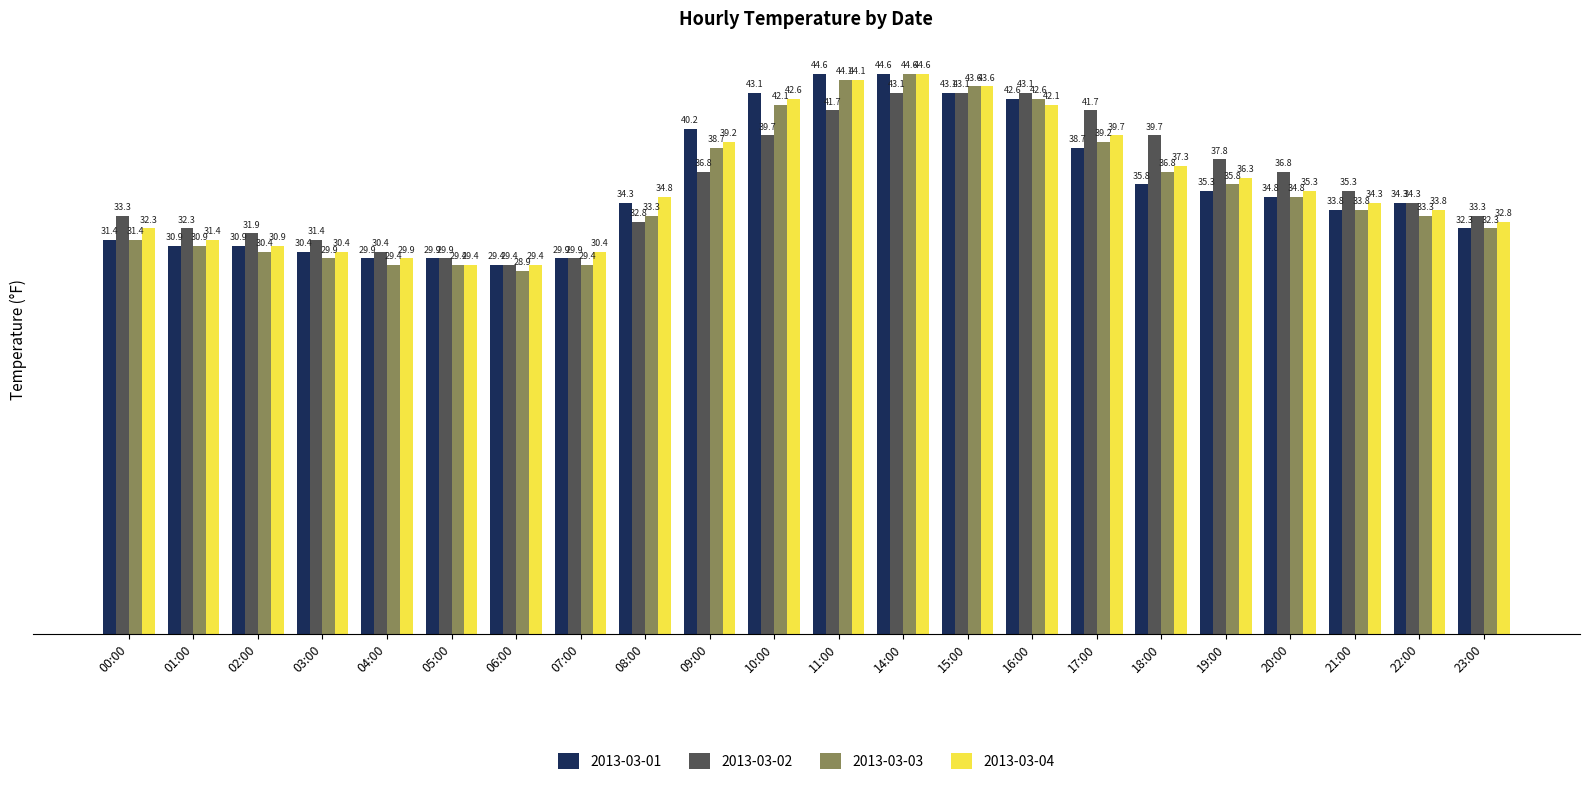

What is the sum of the 2013-03-03 values at 23:00 and 01:00?

63.2